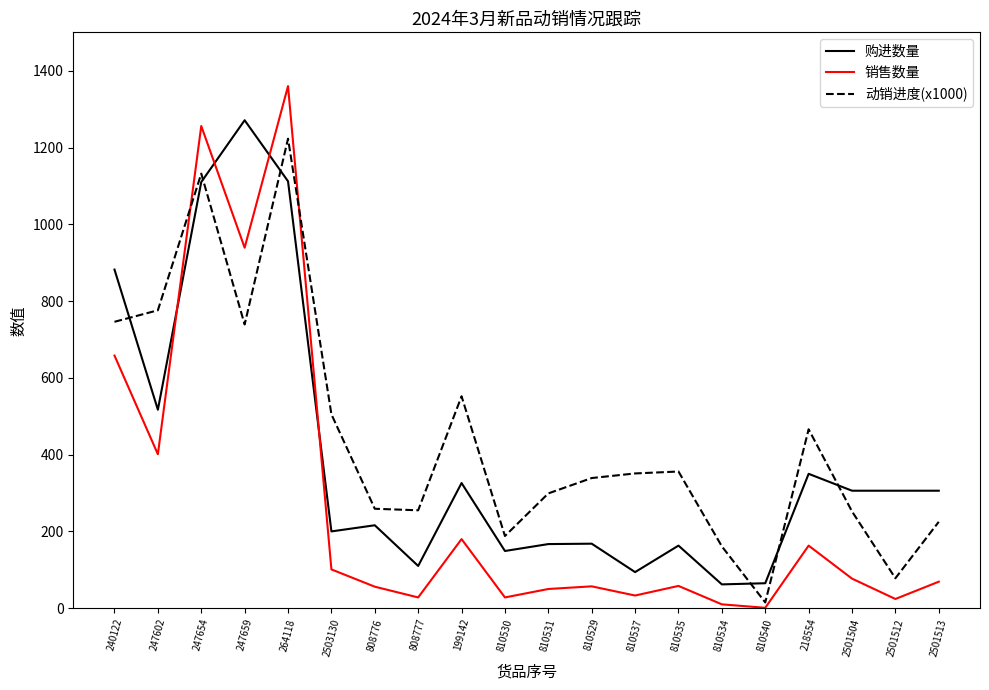

What value does the 销售数量 series have at 240122?

658.0